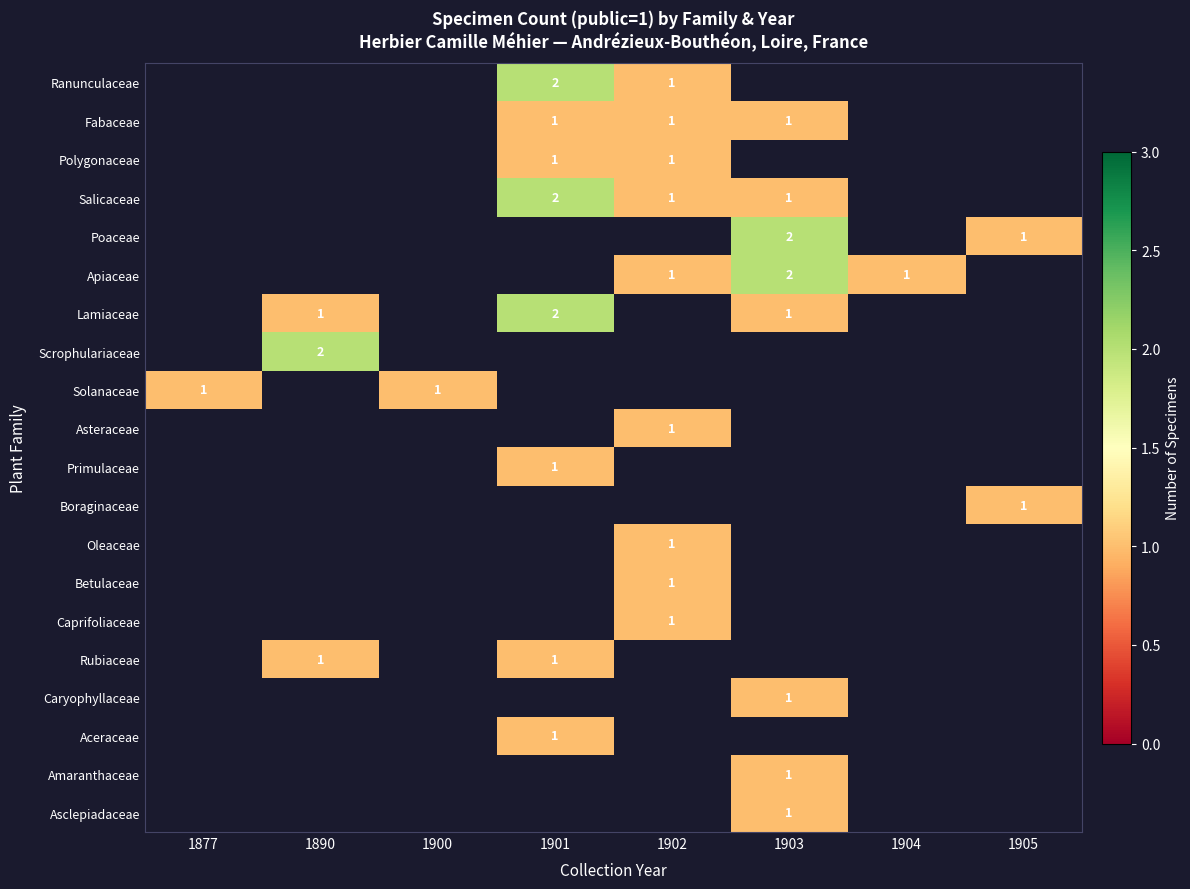

True or false: Polygonaceae has a value of 1 at 1902.

True